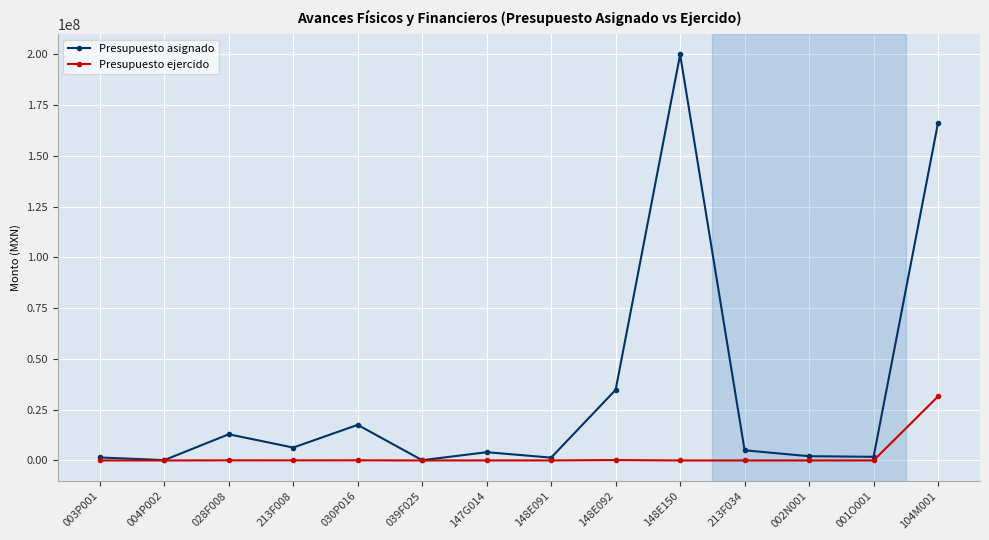

Which series has the largest range (max minus min)?

Presupuesto asignado